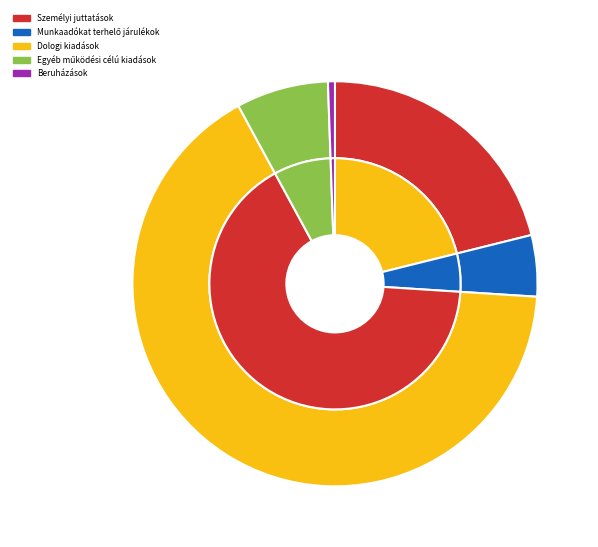

The Beruházások slice represents 11% of the pie. True or false?

False